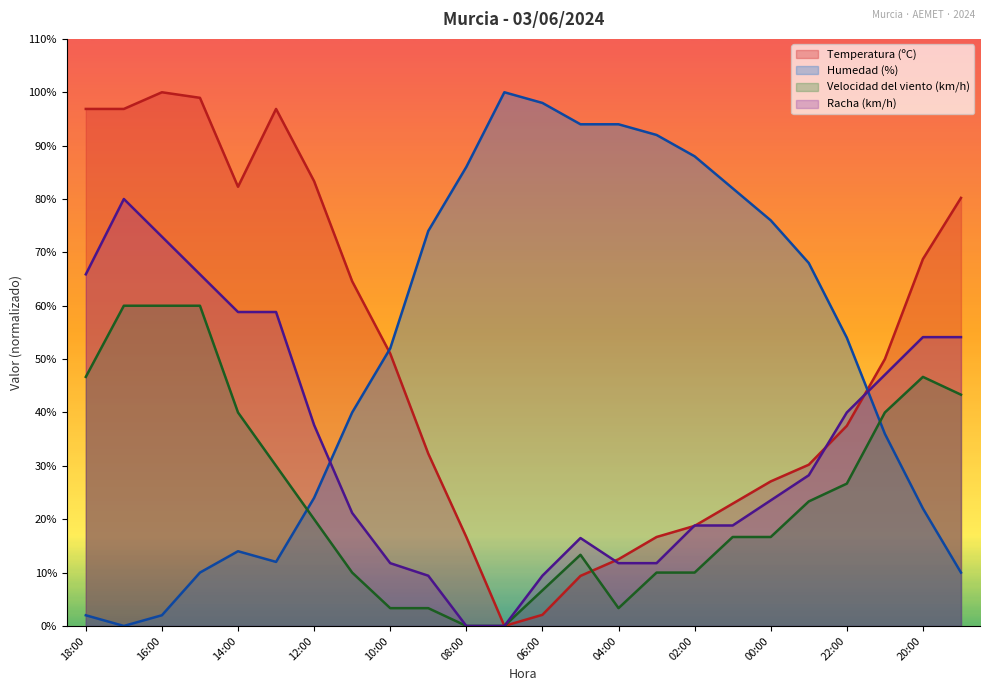

How many values in Humedad (%) are above zero?

23